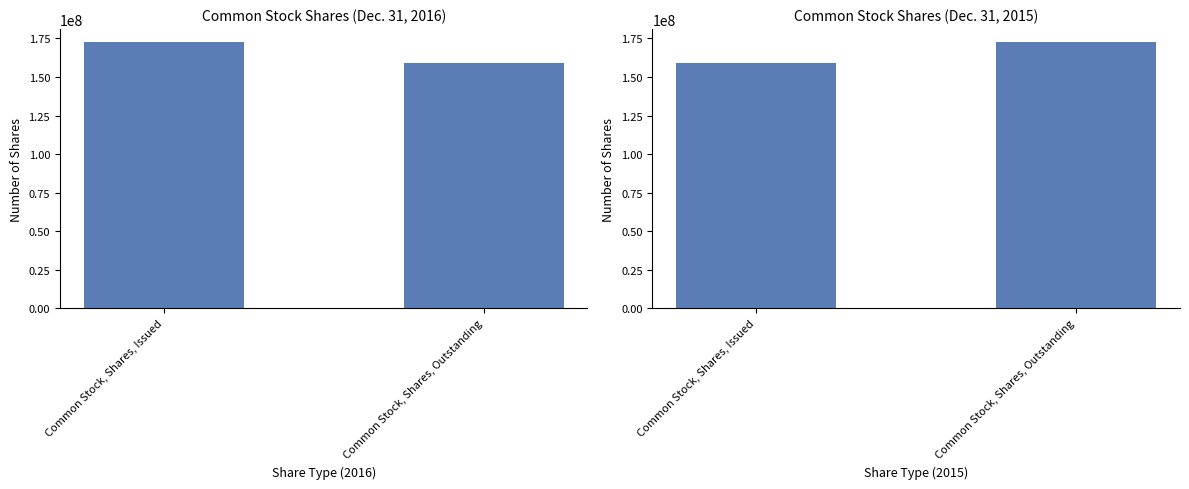

What is the highest value of the Dec. 31, 2016 series?

172528016